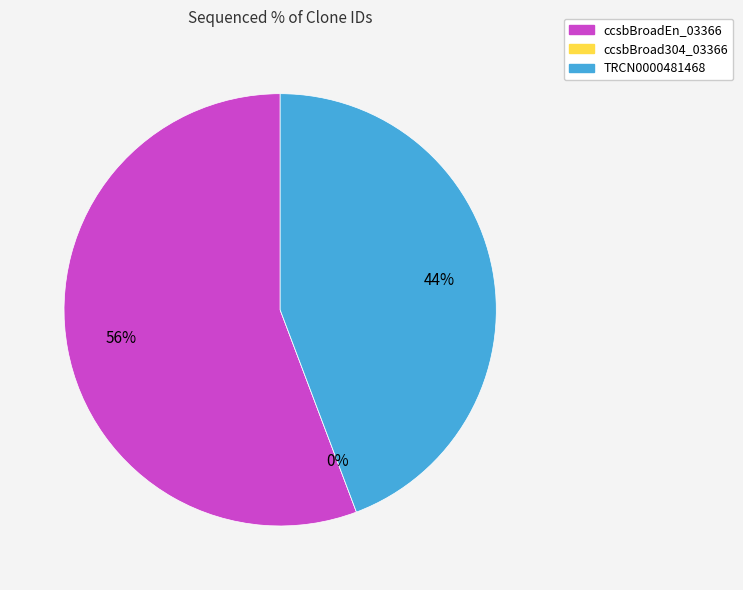

Is it true that ccsbBroad304_03366 is 7% of the pie?

False